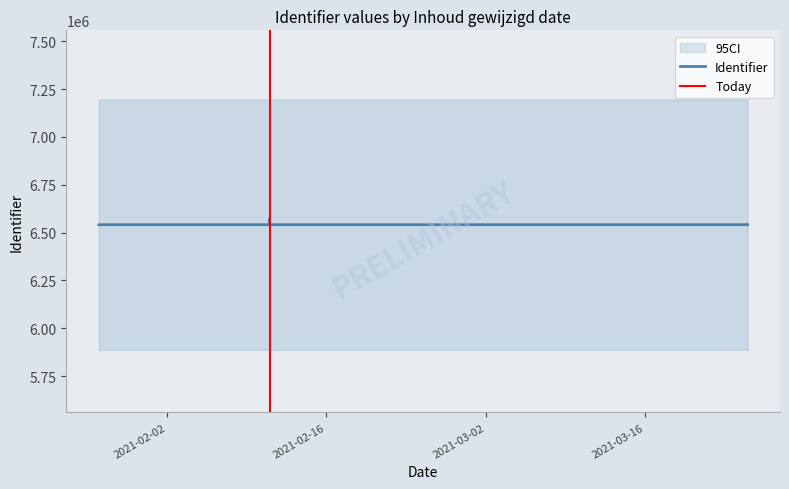

The chart shows a value of 6541333 at 2021-03-25. True or false?

True